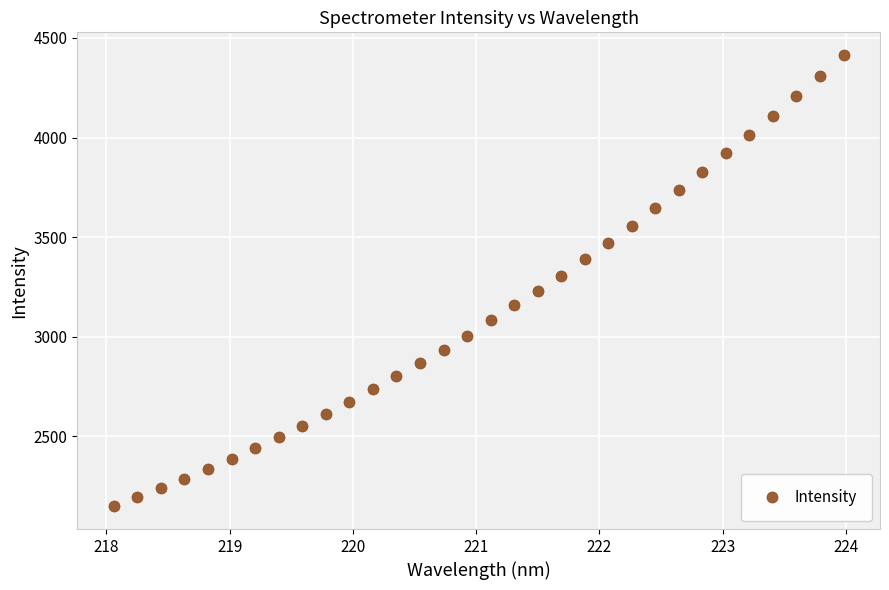

What is the greatest value displayed?

4414.8